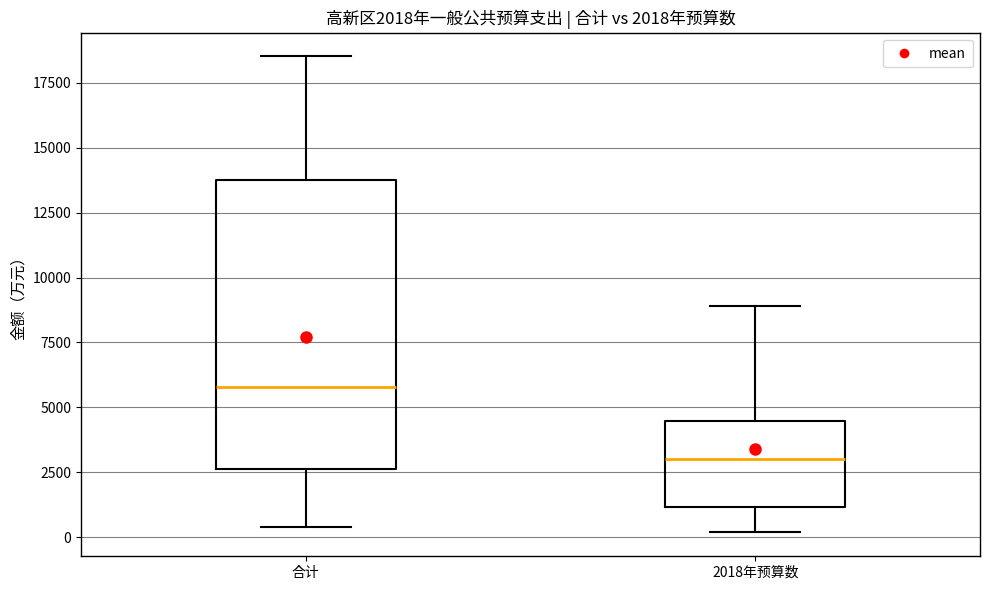

Comparing the boxes themselves (not the whiskers), which one is the tallest?

合计